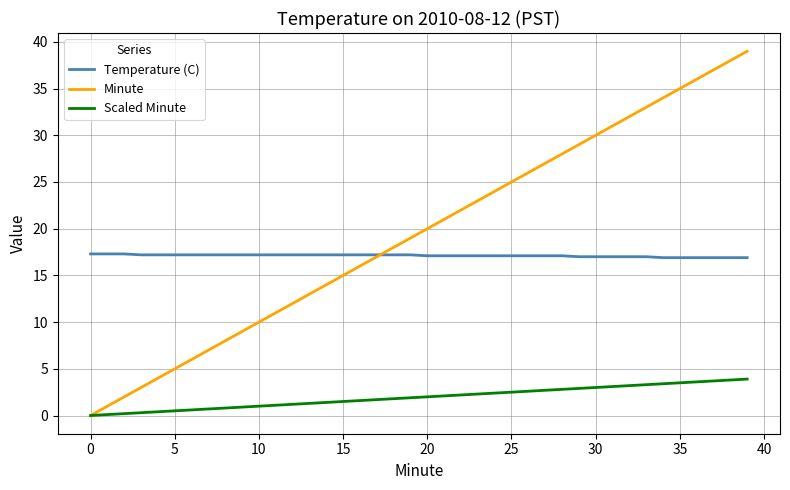

Which series ends up on top after the final intersection of Minute and Temperature (C)?

Minute